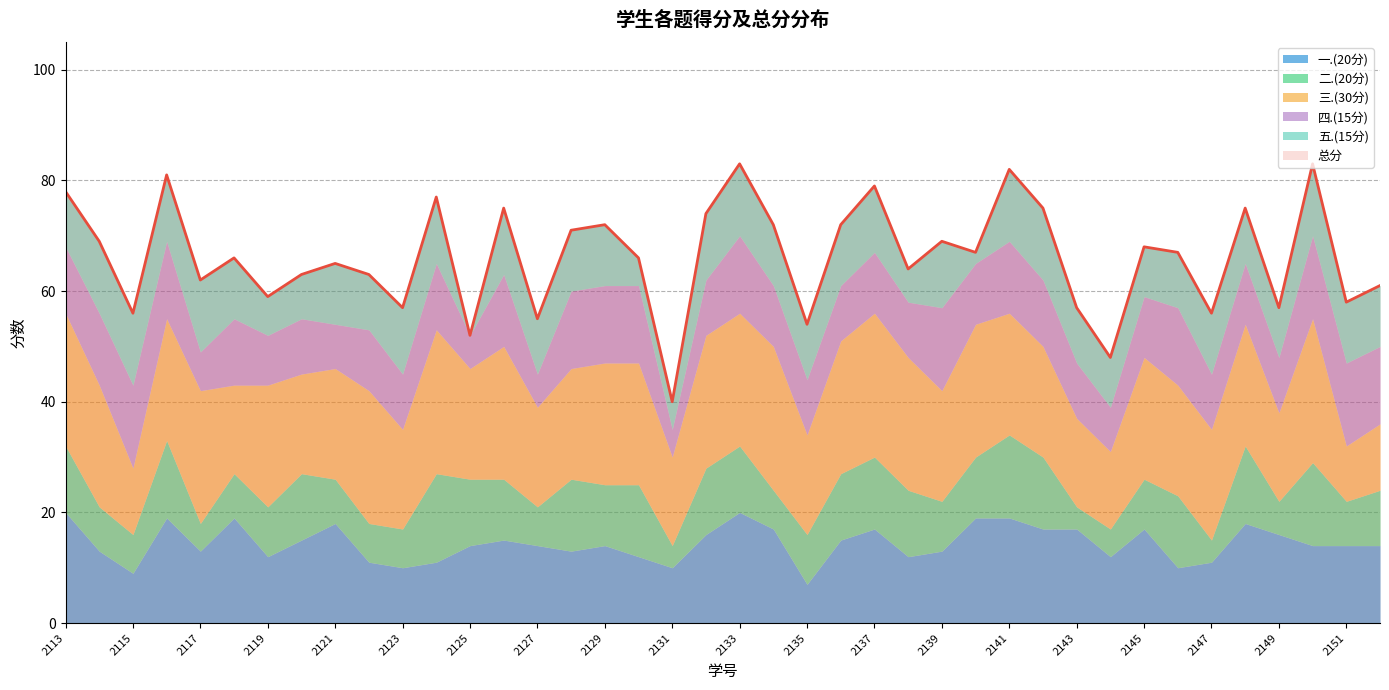

How many data points in 五.(15分) are less than 11?

17